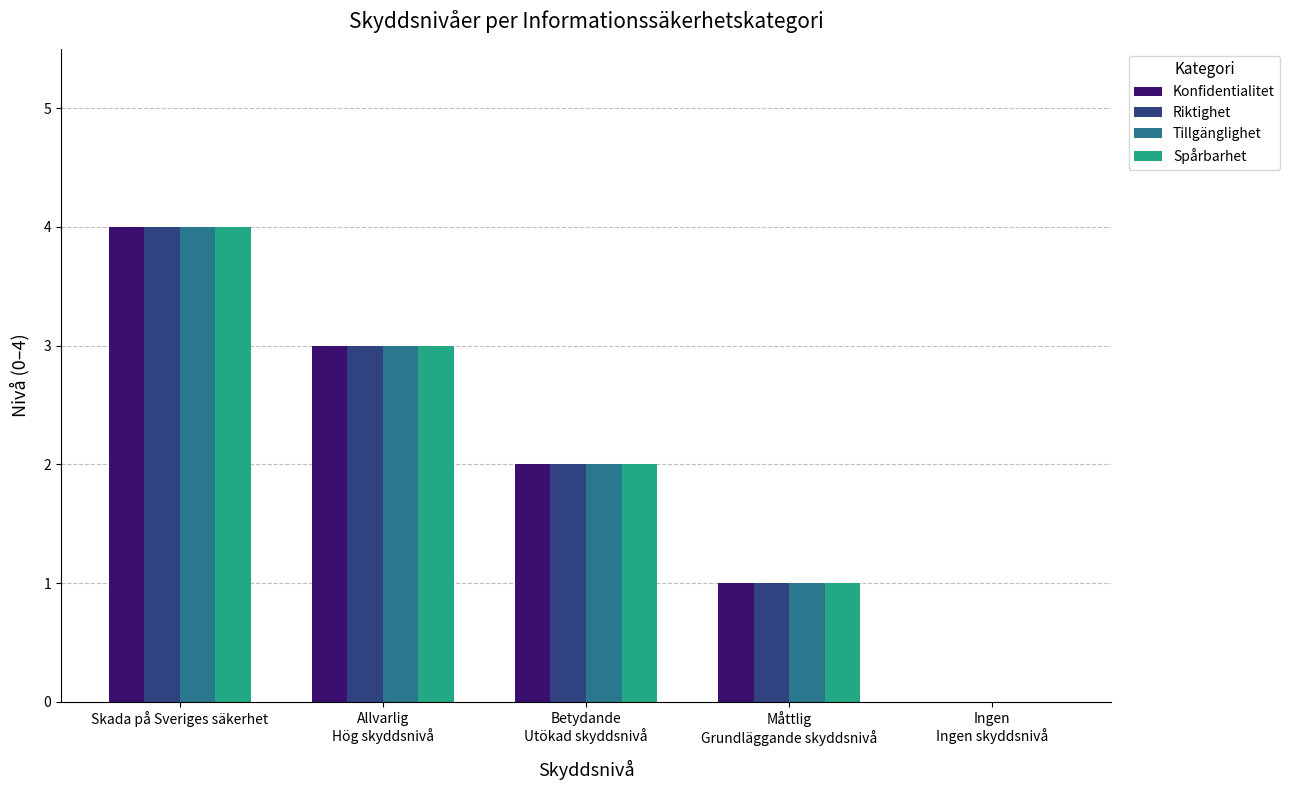

What is the sum of all Konfidentialitet values?

10